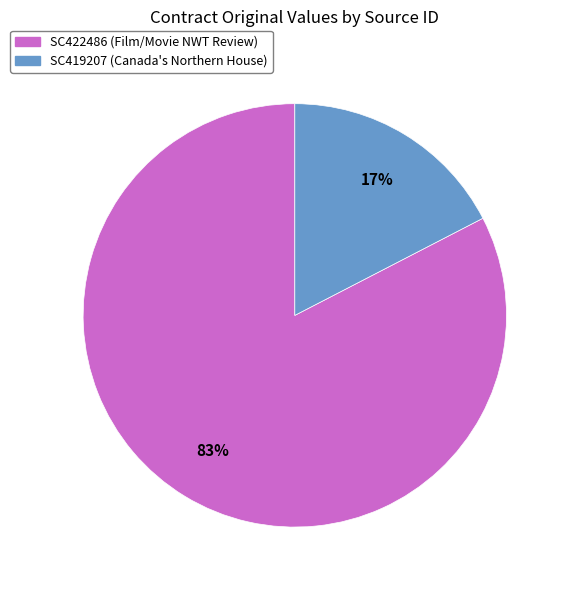

Which category has the smallest portion of the pie?

SC419207